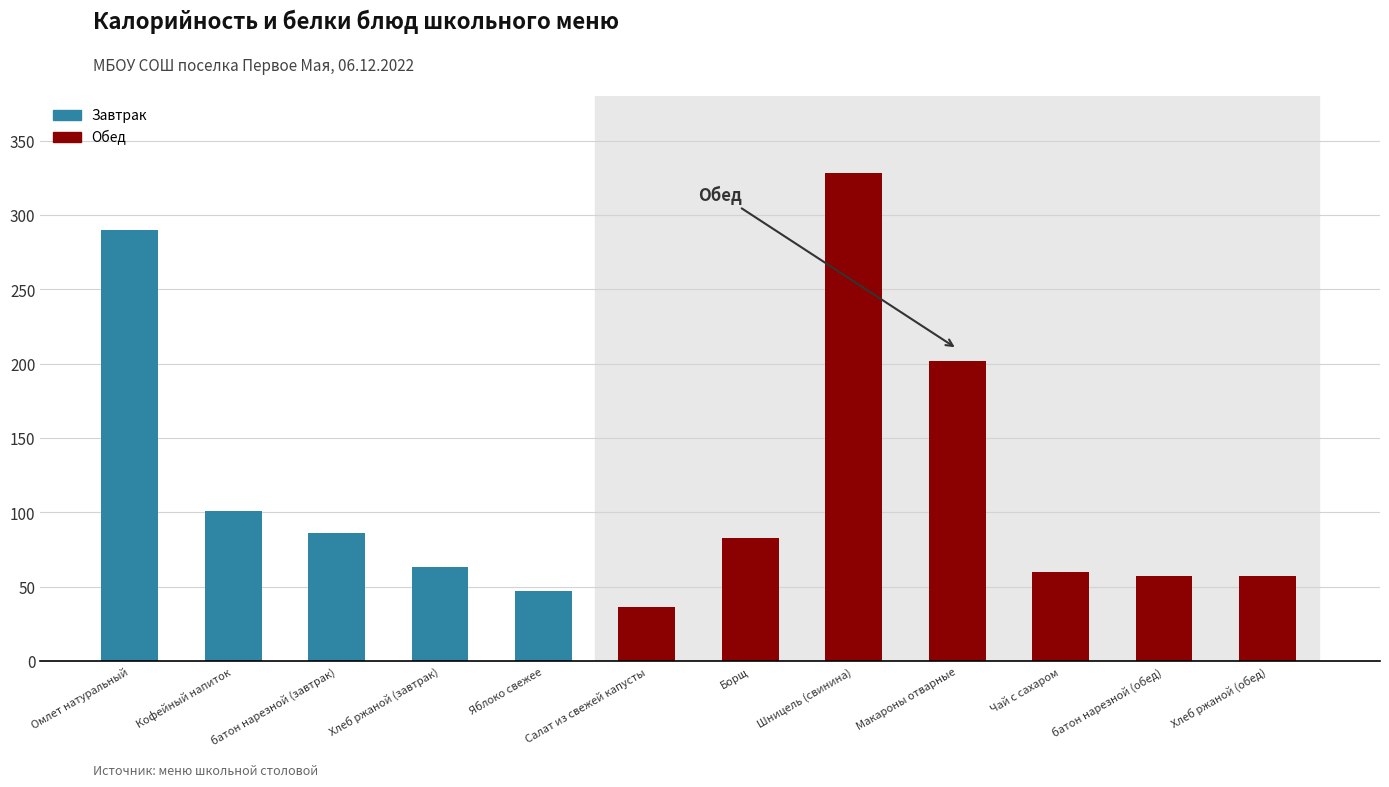

Count the number of categories in the chart.

12